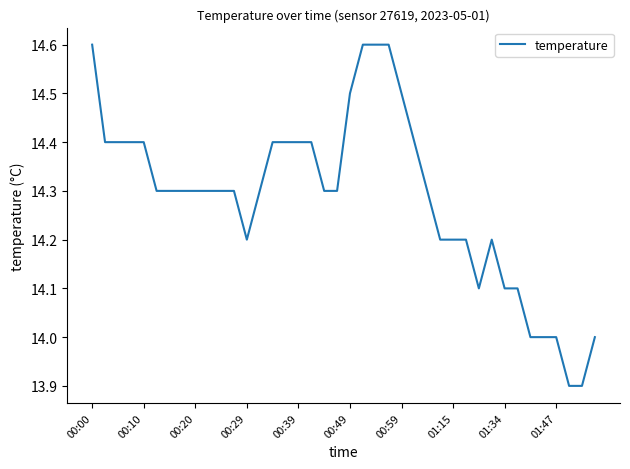

How many values are between 14 and 15?

38